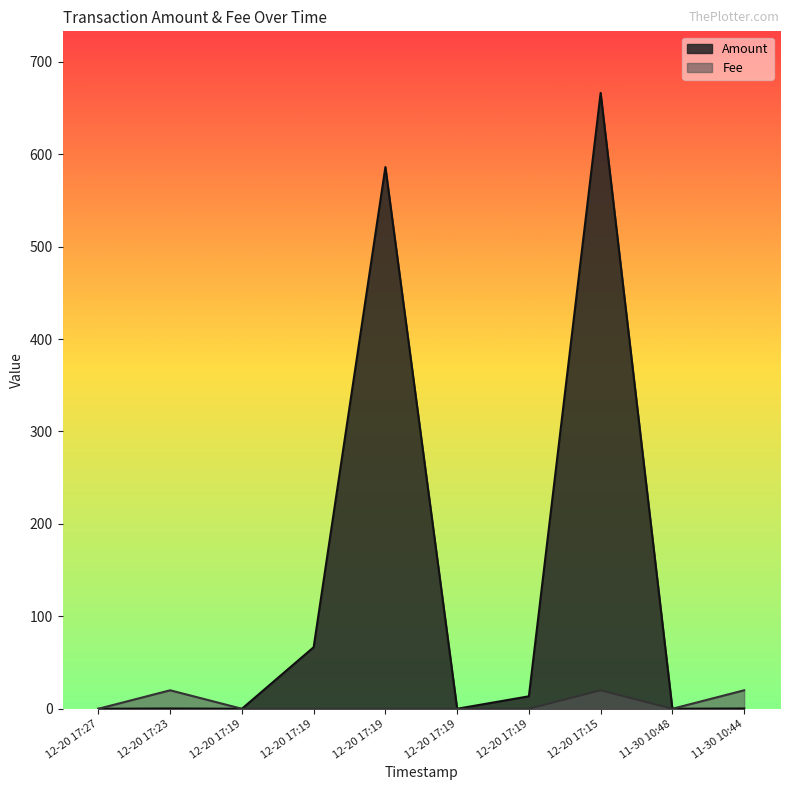

What are all the series names shown in the legend?

Amount, Fee